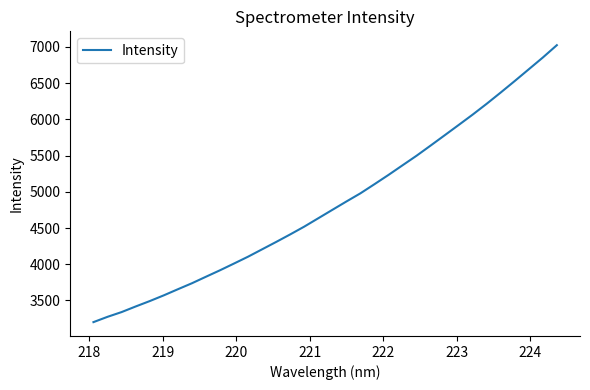

What is the smallest value displayed?

3201.1